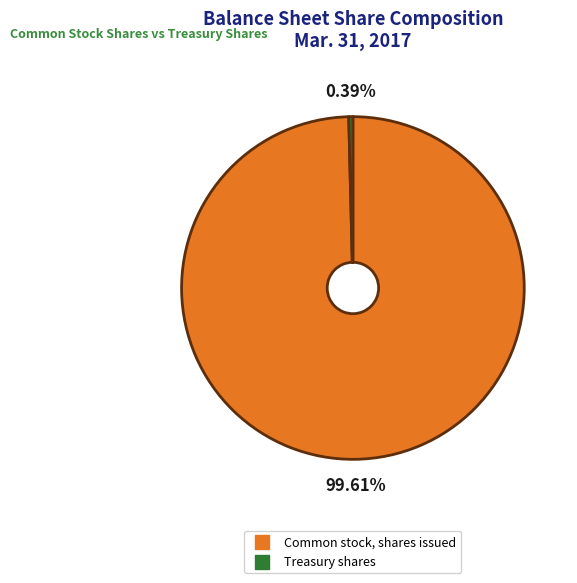

To the nearest percent, what percentage of the pie is Common stock, shares issued?

100%